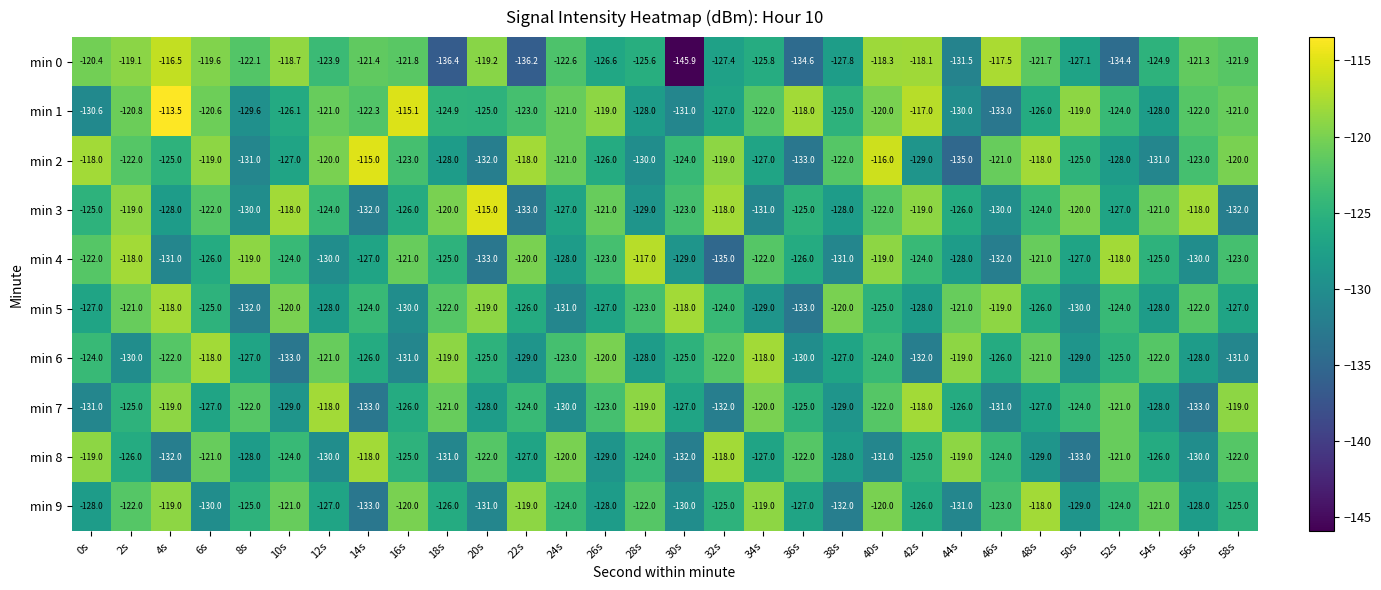

Count the number of categories in the chart.

30